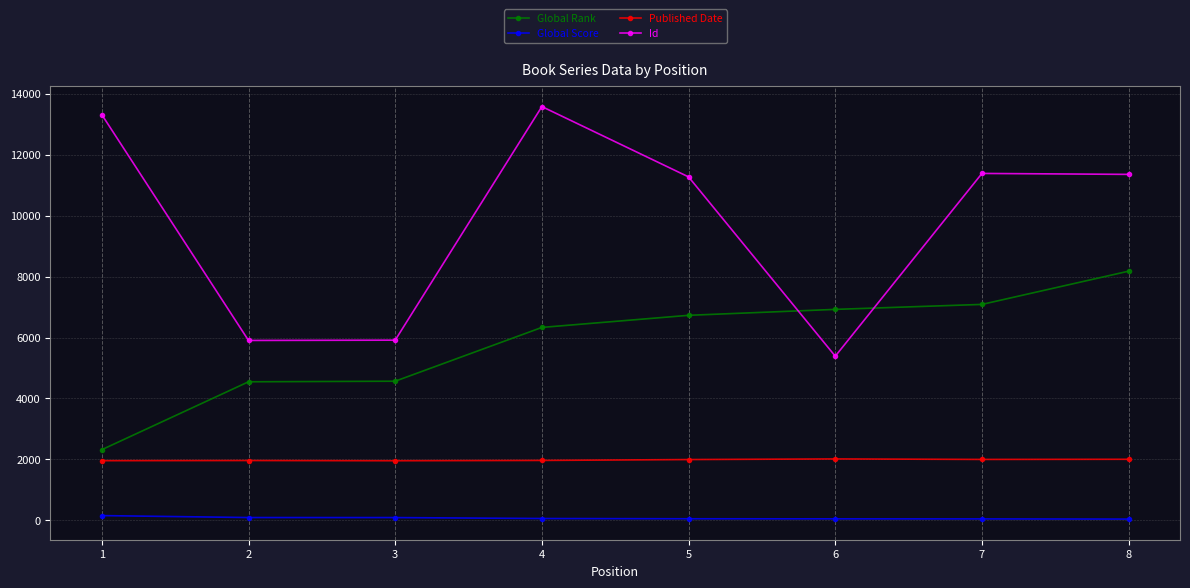

The value of Published Date at 5 is 1259. True or false?

False